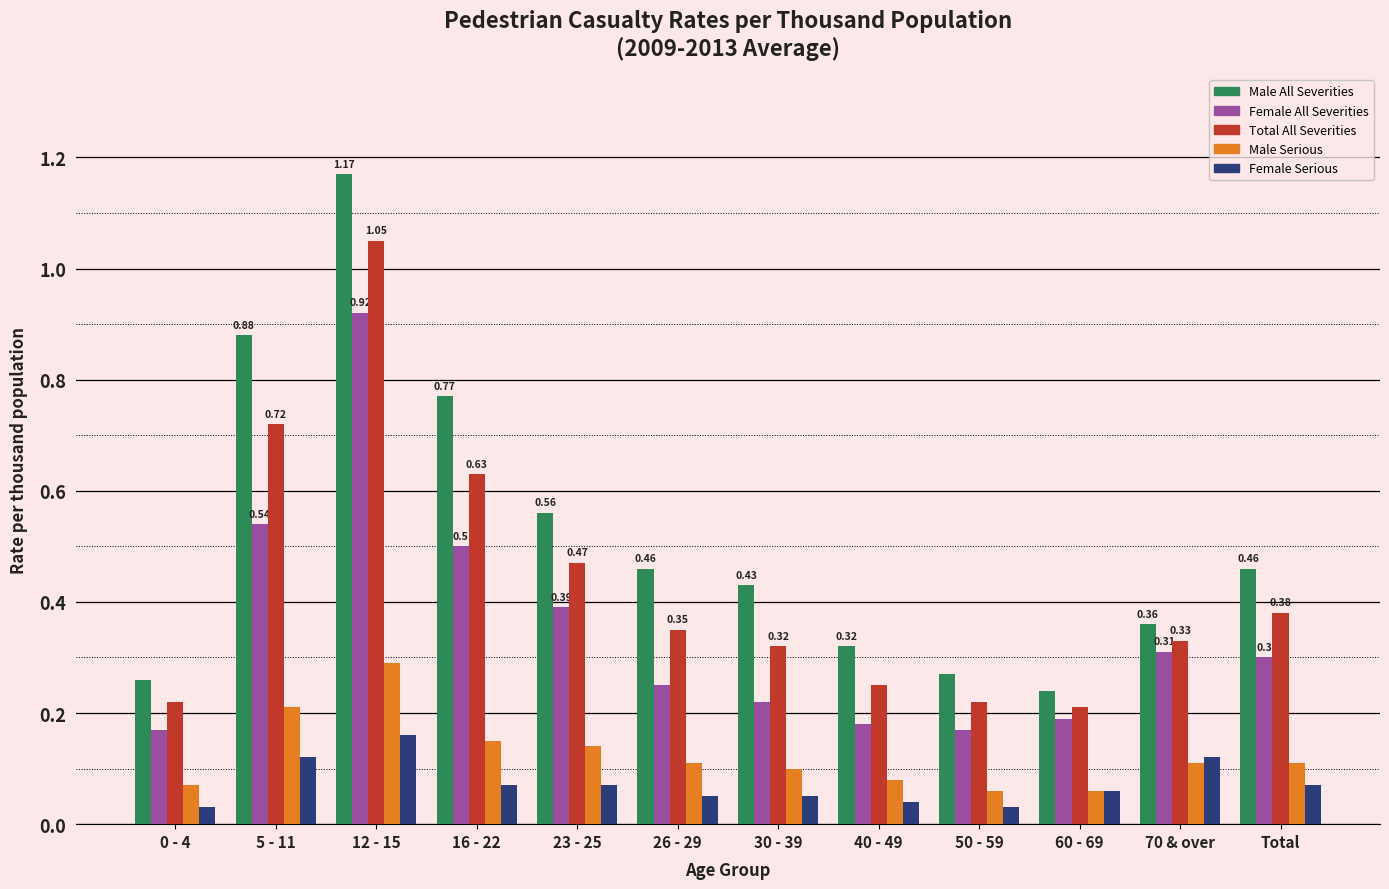

Rank the series by their maximum value, from highest to lowest.

Male All Severities, Total All Severities, Female All Severities, Male Serious, Female Serious